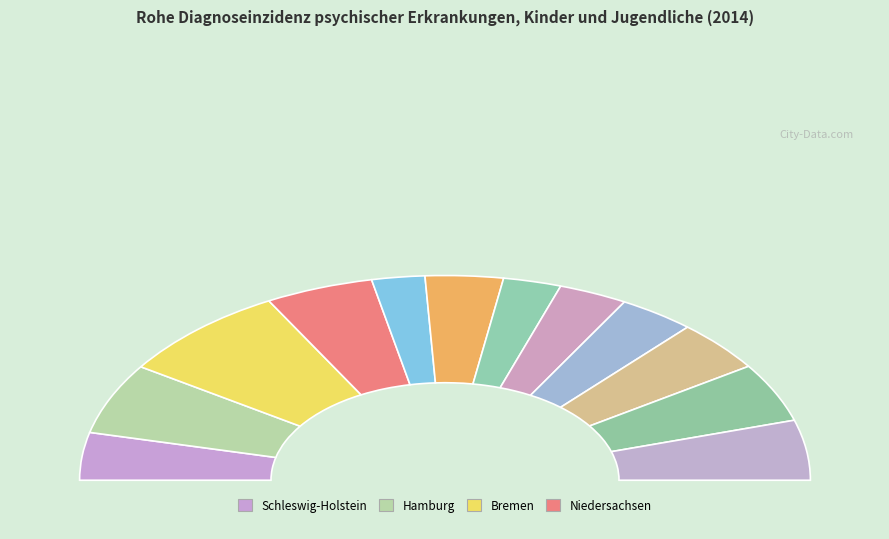

Which slice is the largest?

Bremen